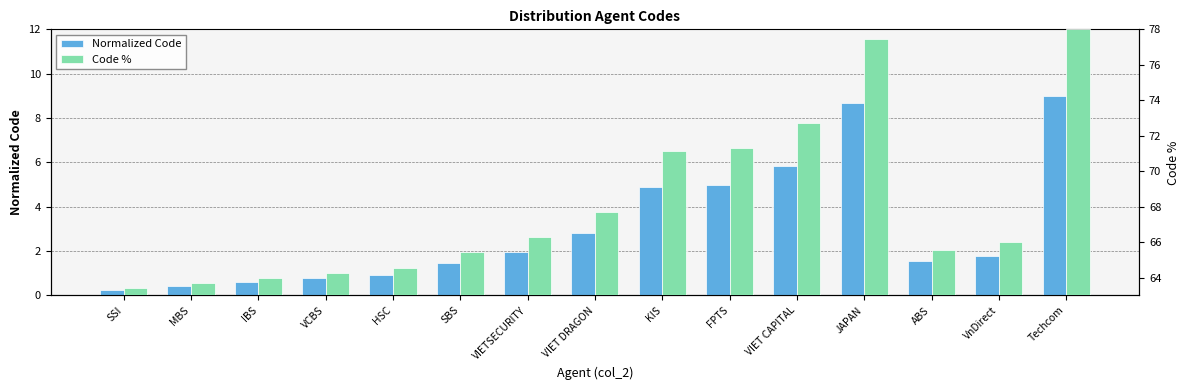

At VIETSECURITY, list the series in order from smallest to largest.

Normalized Code, Code %